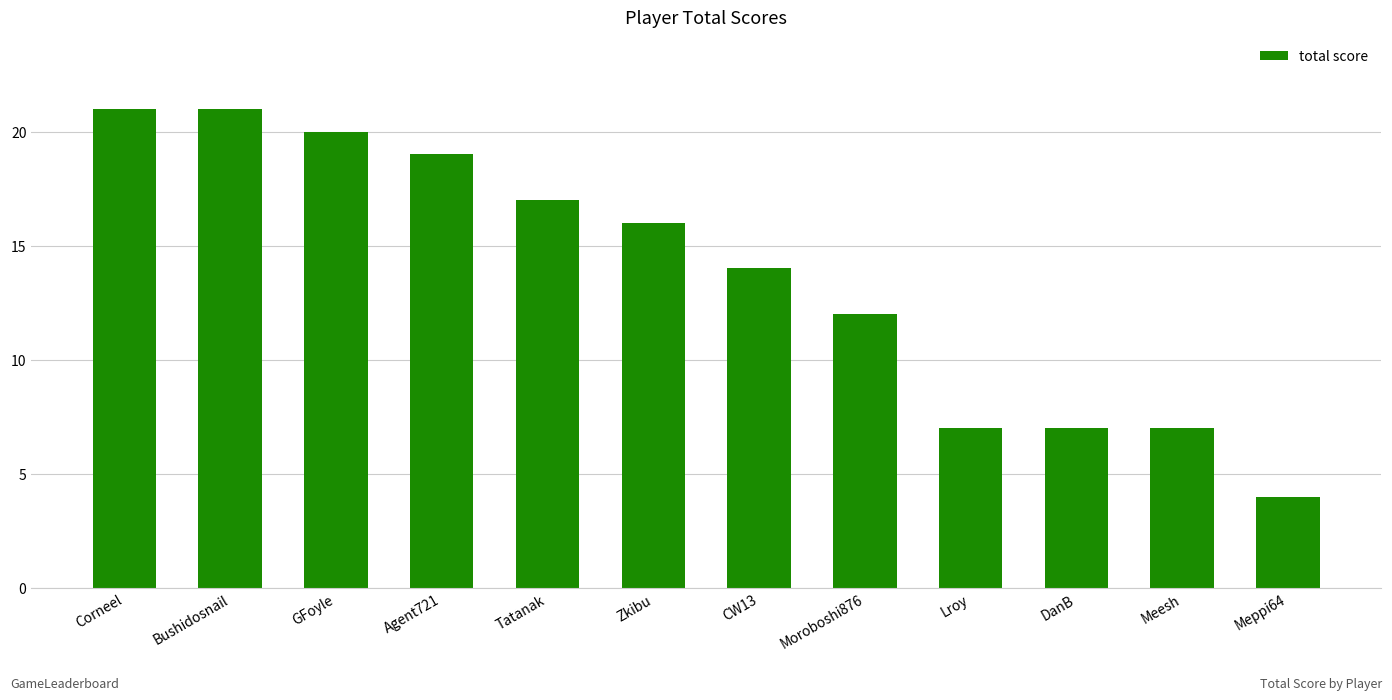

Between Zkibu and Agent721, which is larger?

Agent721